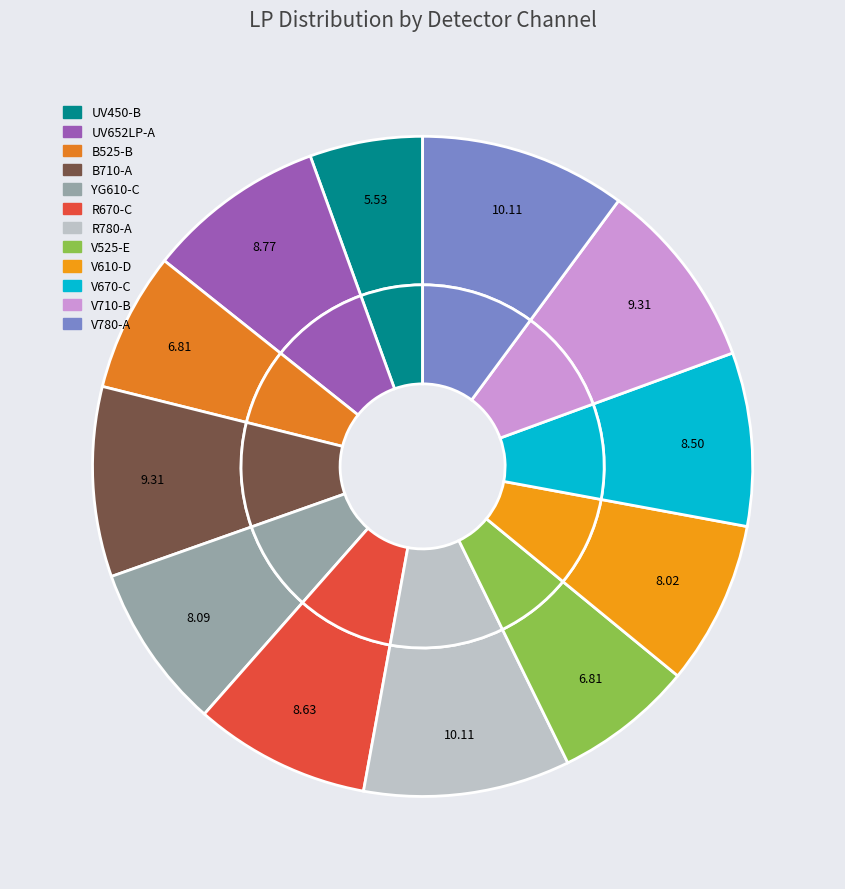

Is the sum of V525-E and V610-D greater than half?

No